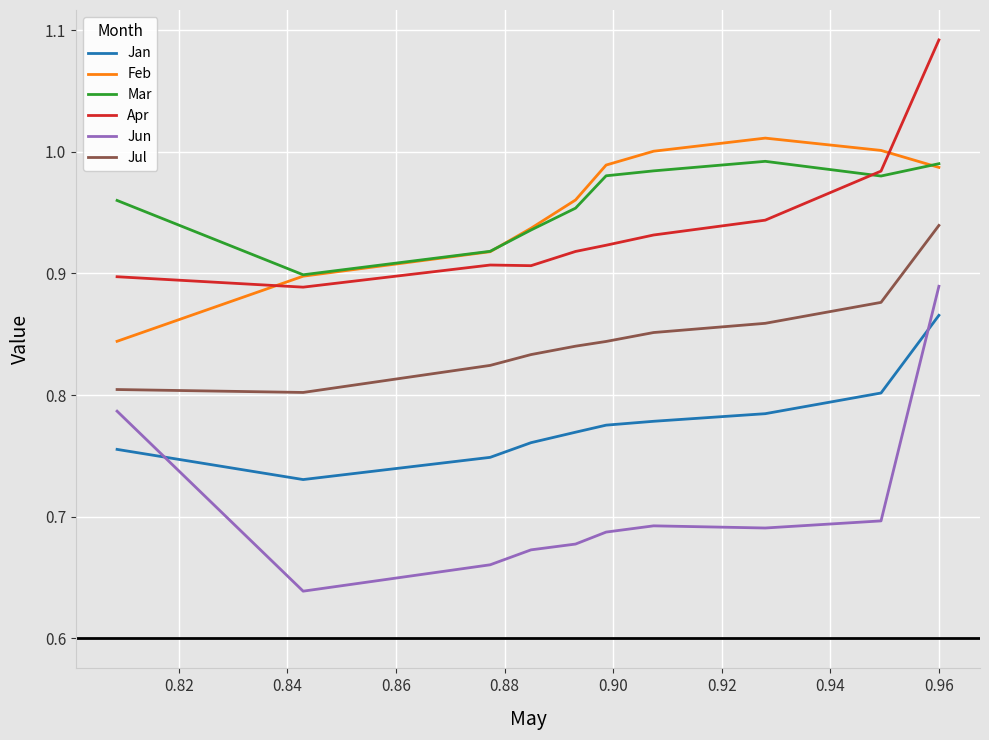

Which series has the largest range (max minus min)?

Jun